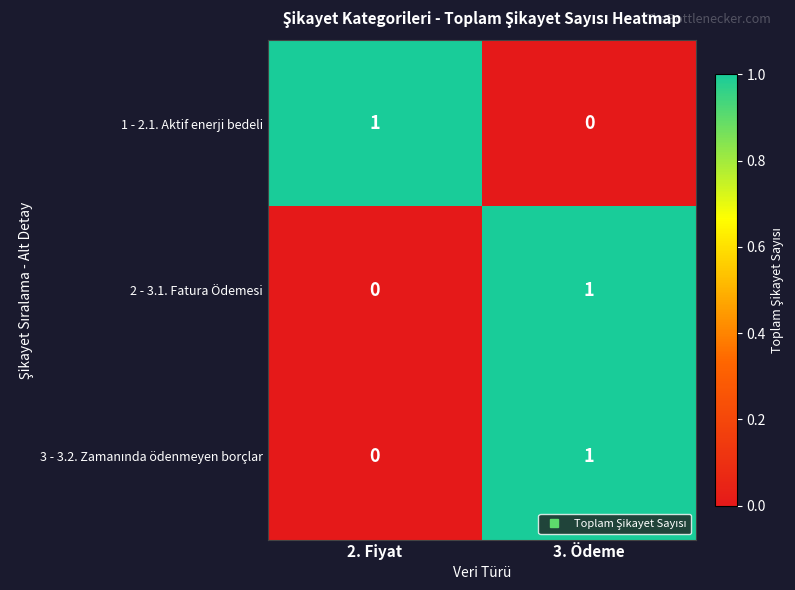

At which label does 2 - 3.1. Fatura Ödemesi reach its peak?

3. Ödeme